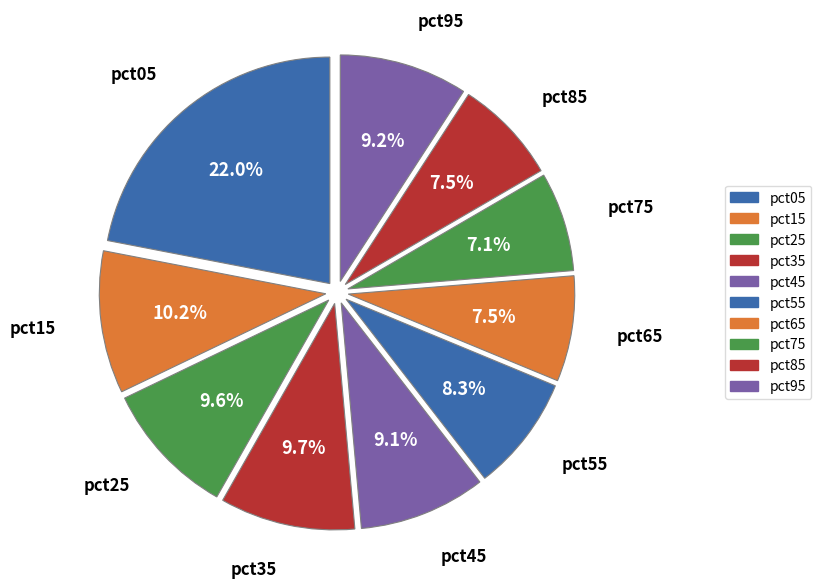

Which slice is the smallest?

pct75